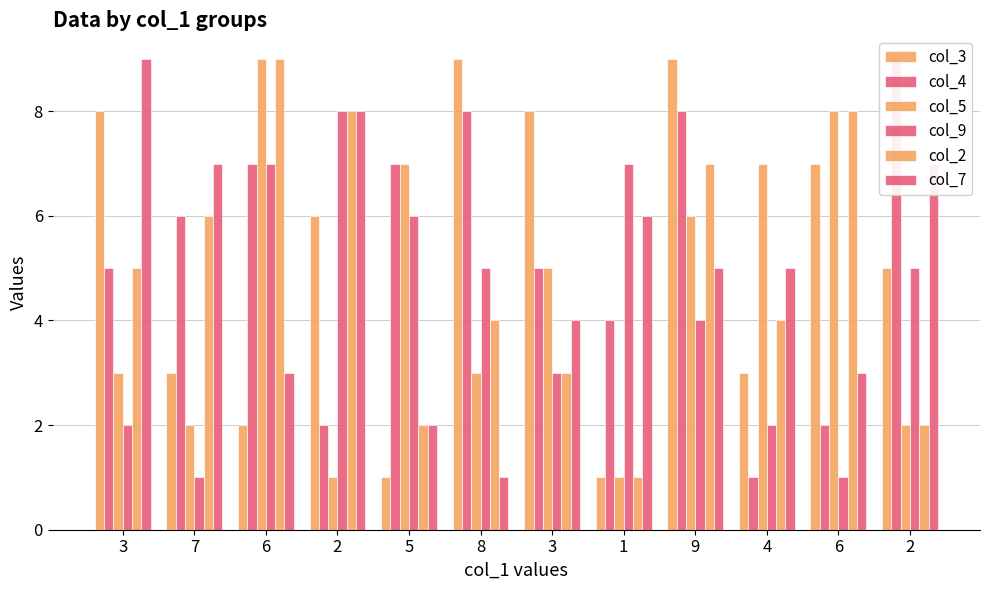

At how many categories does at least one series exceed 8?

5